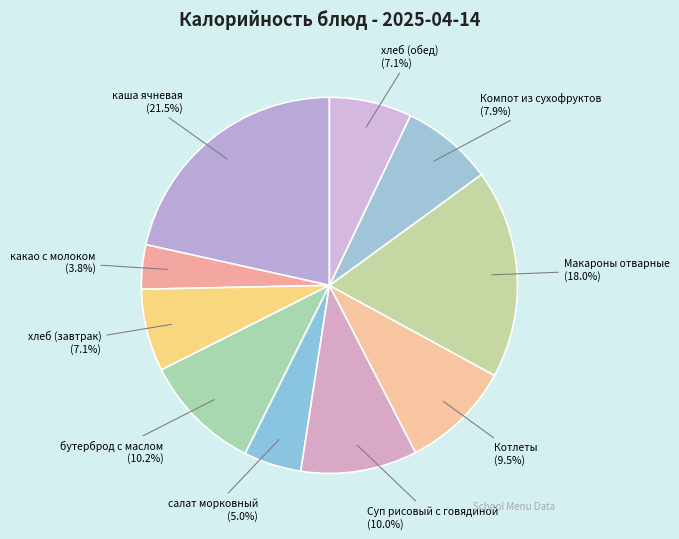

What is the ratio of the value at бутерброд с маслом to the value at Макароны отварные?

0.6